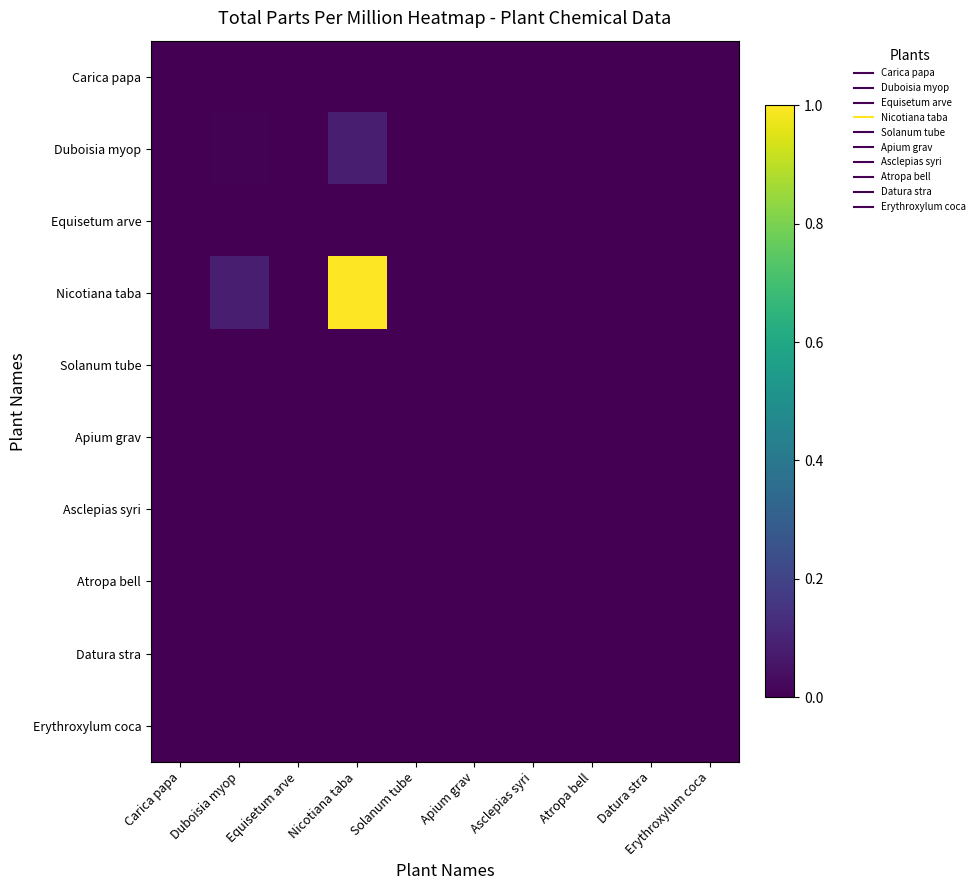

Reading left to right, extract all data points from this chart.

Carica papa: Carica papa=0.0	Duboisia myop=0.0	Equisetum arve=0.0	Nicotiana taba=0.0	Solanum tube=0.0	Apium grav=0.0	Asclepias syri=0.0	Atropa bell=0.0	Datura stra=0.0	Erythroxylum coca=0.0
Duboisia myop: Carica papa=0.0	Duboisia myop=0.0	Equisetum arve=0.0	Nicotiana taba=0.1	Solanum tube=0.0	Apium grav=0.0	Asclepias syri=0.0	Atropa bell=0.0	Datura stra=0.0	Erythroxylum coca=0.0
Equisetum arve: Carica papa=0.0	Duboisia myop=0.0	Equisetum arve=0.0	Nicotiana taba=0.0	Solanum tube=0.0	Apium grav=0.0	Asclepias syri=0.0	Atropa bell=0.0	Datura stra=0.0	Erythroxylum coca=0.0
Nicotiana taba: Carica papa=0.0	Duboisia myop=0.1	Equisetum arve=0.0	Nicotiana taba=1.0	Solanum tube=0.0	Apium grav=0.0	Asclepias syri=0.0	Atropa bell=0.0	Datura stra=0.0	Erythroxylum coca=0.0
Solanum tube: Carica papa=0.0	Duboisia myop=0.0	Equisetum arve=0.0	Nicotiana taba=0.0	Solanum tube=0.0	Apium grav=0.0	Asclepias syri=0.0	Atropa bell=0.0	Datura stra=0.0	Erythroxylum coca=0.0
Apium grav: Carica papa=0.0	Duboisia myop=0.0	Equisetum arve=0.0	Nicotiana taba=0.0	Solanum tube=0.0	Apium grav=0.0	Asclepias syri=0.0	Atropa bell=0.0	Datura stra=0.0	Erythroxylum coca=0.0
Asclepias syri: Carica papa=0.0	Duboisia myop=0.0	Equisetum arve=0.0	Nicotiana taba=0.0	Solanum tube=0.0	Apium grav=0.0	Asclepias syri=0.0	Atropa bell=0.0	Datura stra=0.0	Erythroxylum coca=0.0
Atropa bell: Carica papa=0.0	Duboisia myop=0.0	Equisetum arve=0.0	Nicotiana taba=0.0	Solanum tube=0.0	Apium grav=0.0	Asclepias syri=0.0	Atropa bell=0.0	Datura stra=0.0	Erythroxylum coca=0.0
Datura stra: Carica papa=0.0	Duboisia myop=0.0	Equisetum arve=0.0	Nicotiana taba=0.0	Solanum tube=0.0	Apium grav=0.0	Asclepias syri=0.0	Atropa bell=0.0	Datura stra=0.0	Erythroxylum coca=0.0
Erythroxylum coca: Carica papa=0.0	Duboisia myop=0.0	Equisetum arve=0.0	Nicotiana taba=0.0	Solanum tube=0.0	Apium grav=0.0	Asclepias syri=0.0	Atropa bell=0.0	Datura stra=0.0	Erythroxylum coca=0.0